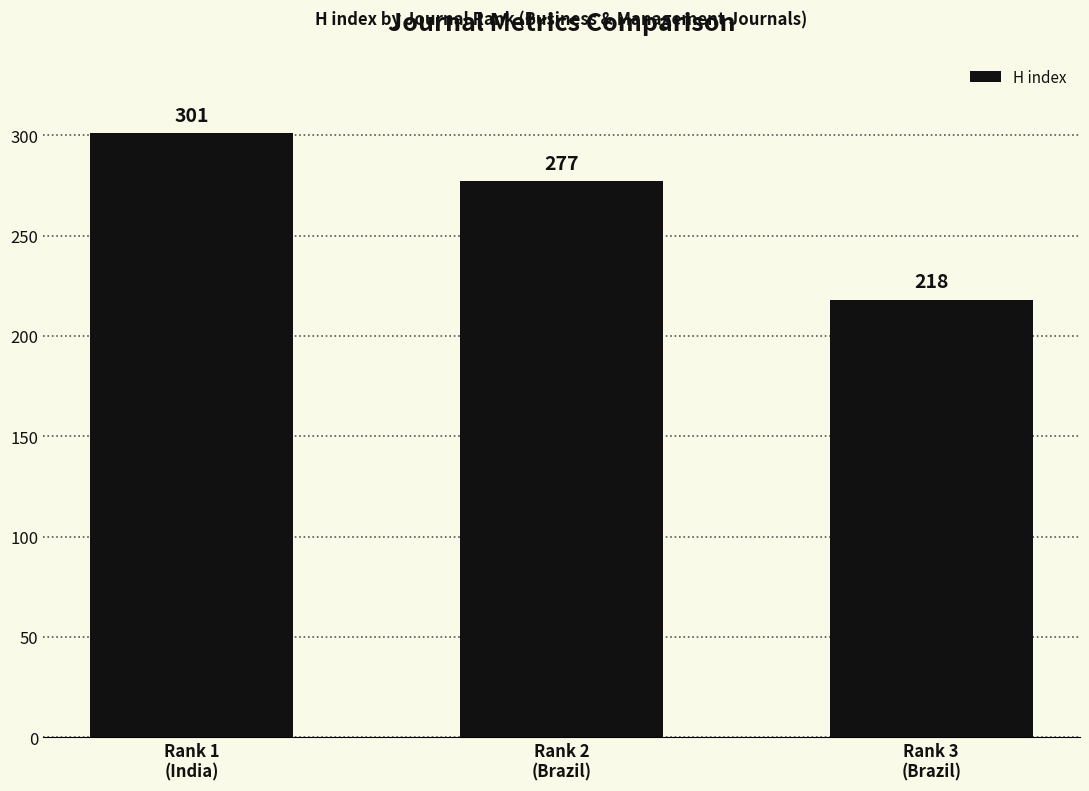

List the labels in order of value, smallest first.

Rank 3
(Brazil), Rank 2
(Brazil), Rank 1
(India)